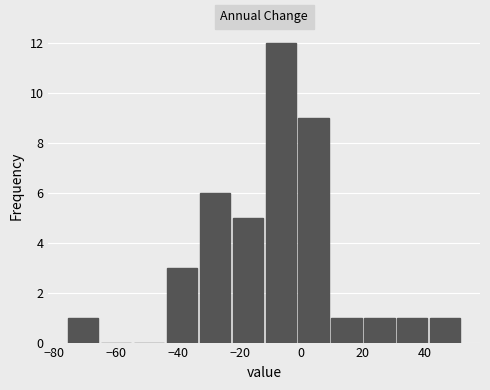

Reading left to right, list every bar in this chart as the range it spans on the x-axis followed by its height. Neither the bar edges nor the heights are printed on the chart, so give them approximately, as read against the axes.

-76 to -66: 1
-66 to -54: 0
-54 to -44: 0
-44 to -34: 3
-34 to -22: 6
-22 to -12: 5
-12 to -2: 12
-2 to 10: 9
10 to 20: 1
20 to 30: 1
30 to 42: 1
42 to 52: 1